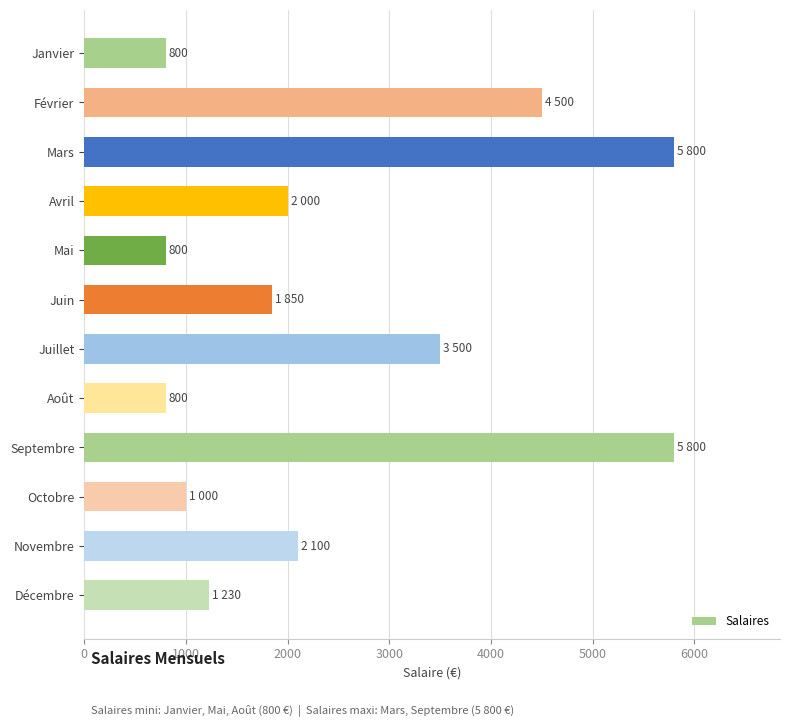

The value at Mars is 5800. True or false?

True